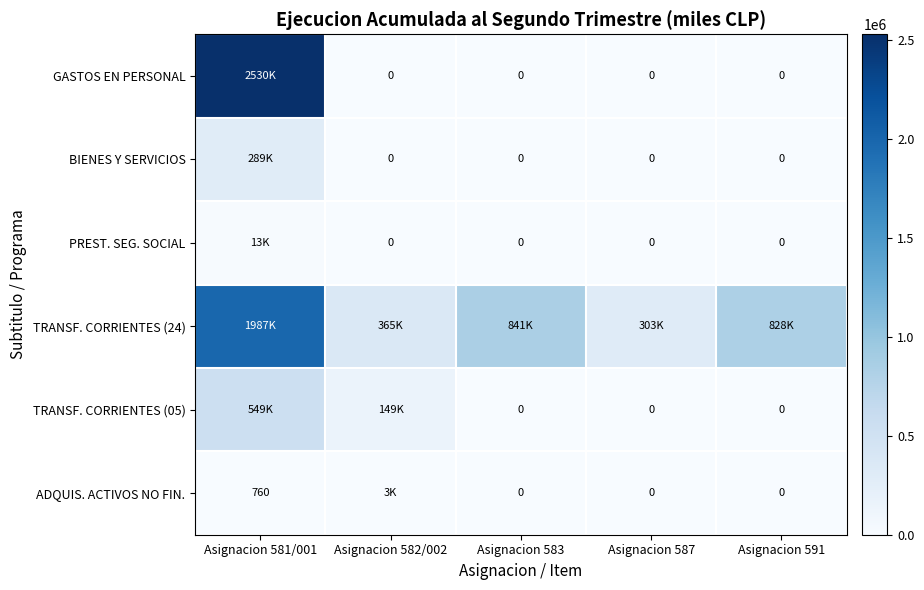

What is the maximum value shown in the chart?

2529653